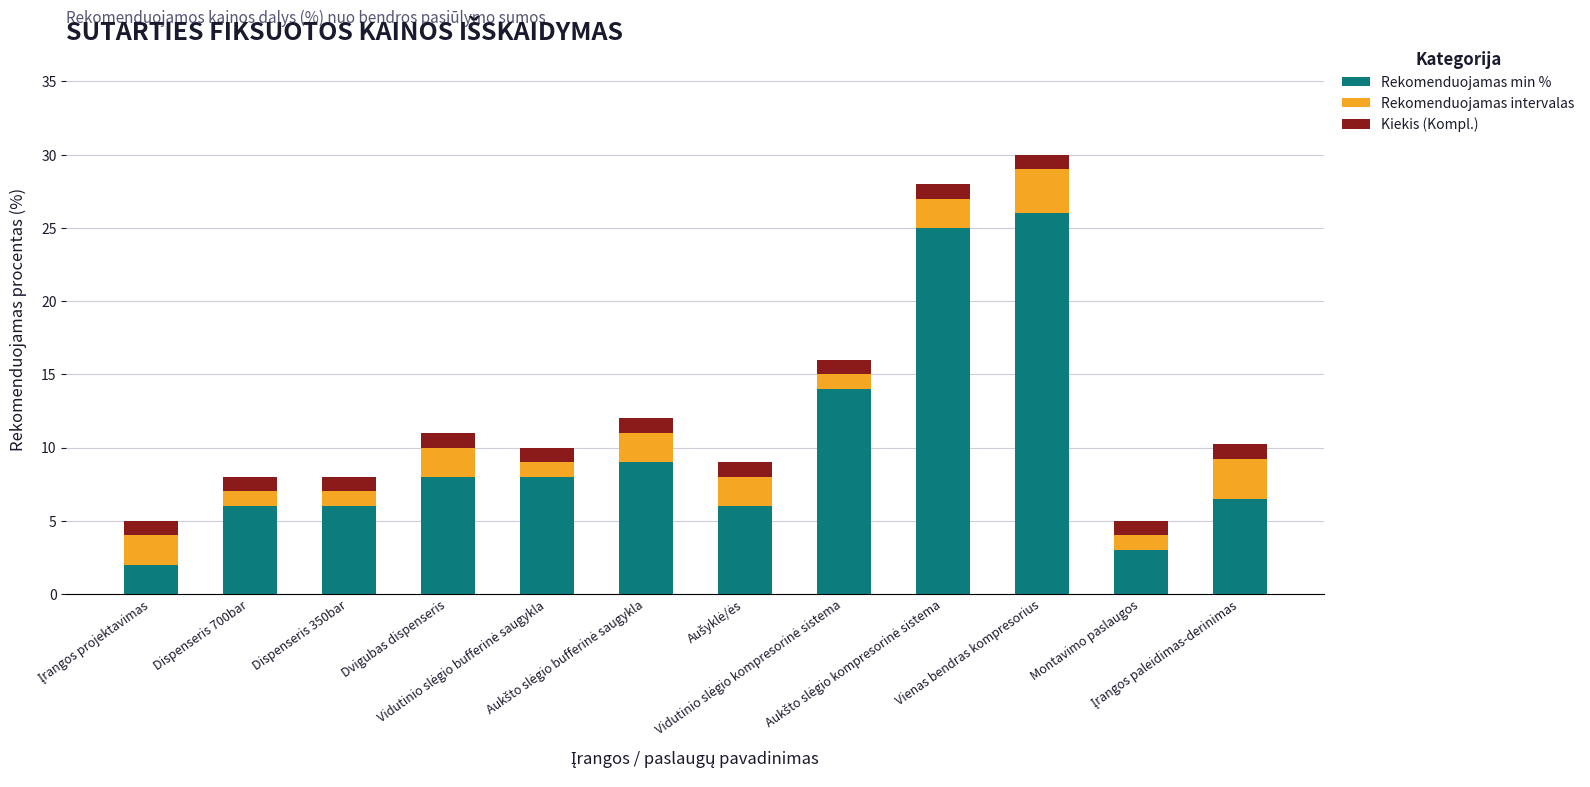

What is the difference between the maximum and minimum values in the Rekomenduojamas min % series?

24.0